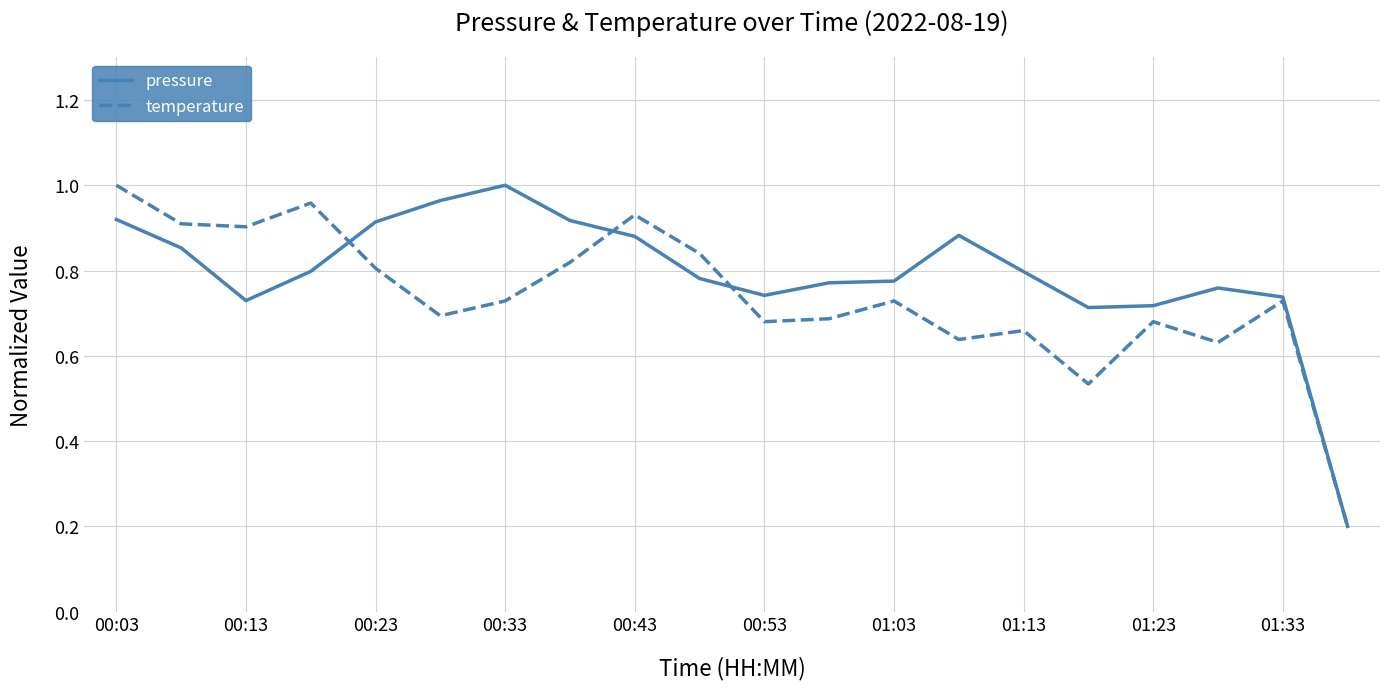

Which series has the largest total across all categories?

pressure